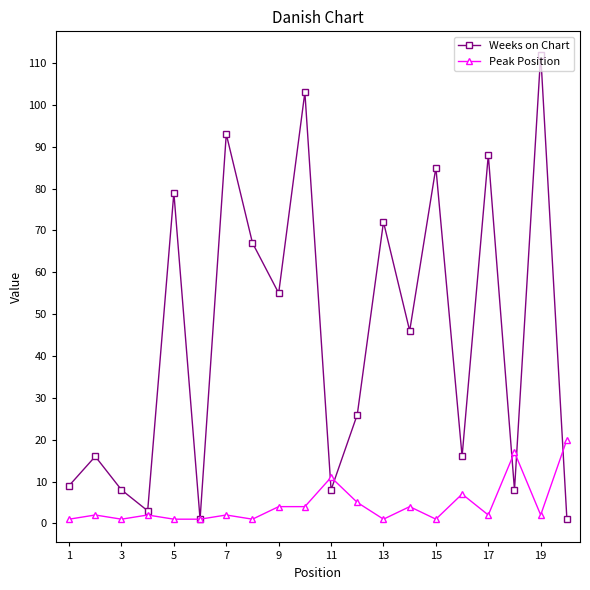

Which series has the largest range (max minus min)?

Weeks on Chart